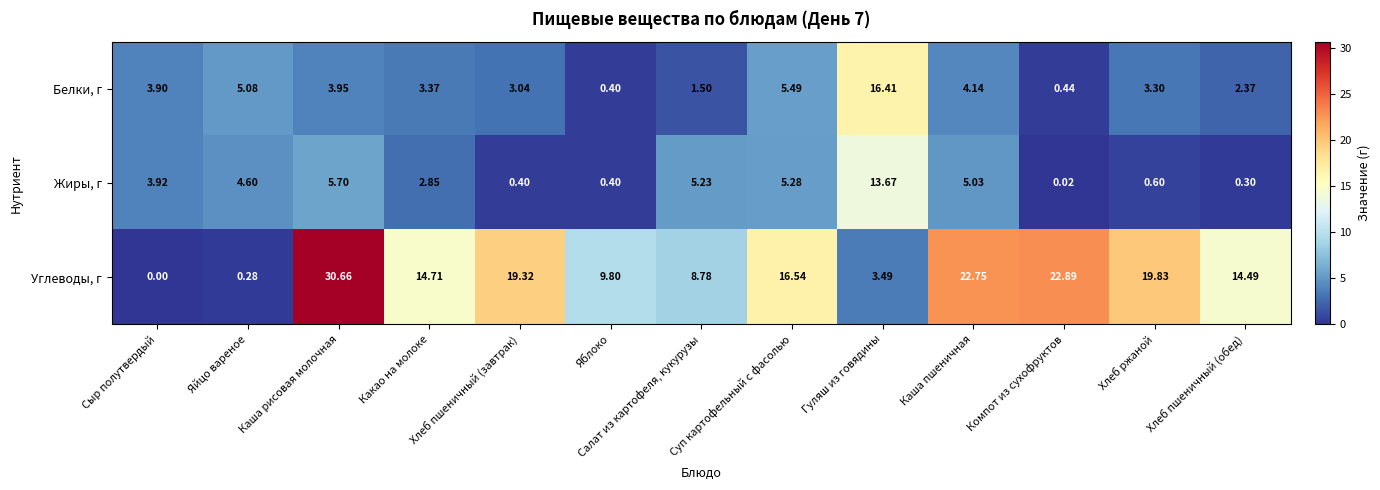

What is the total value across all series at Компот из сухофруктов?

23.4